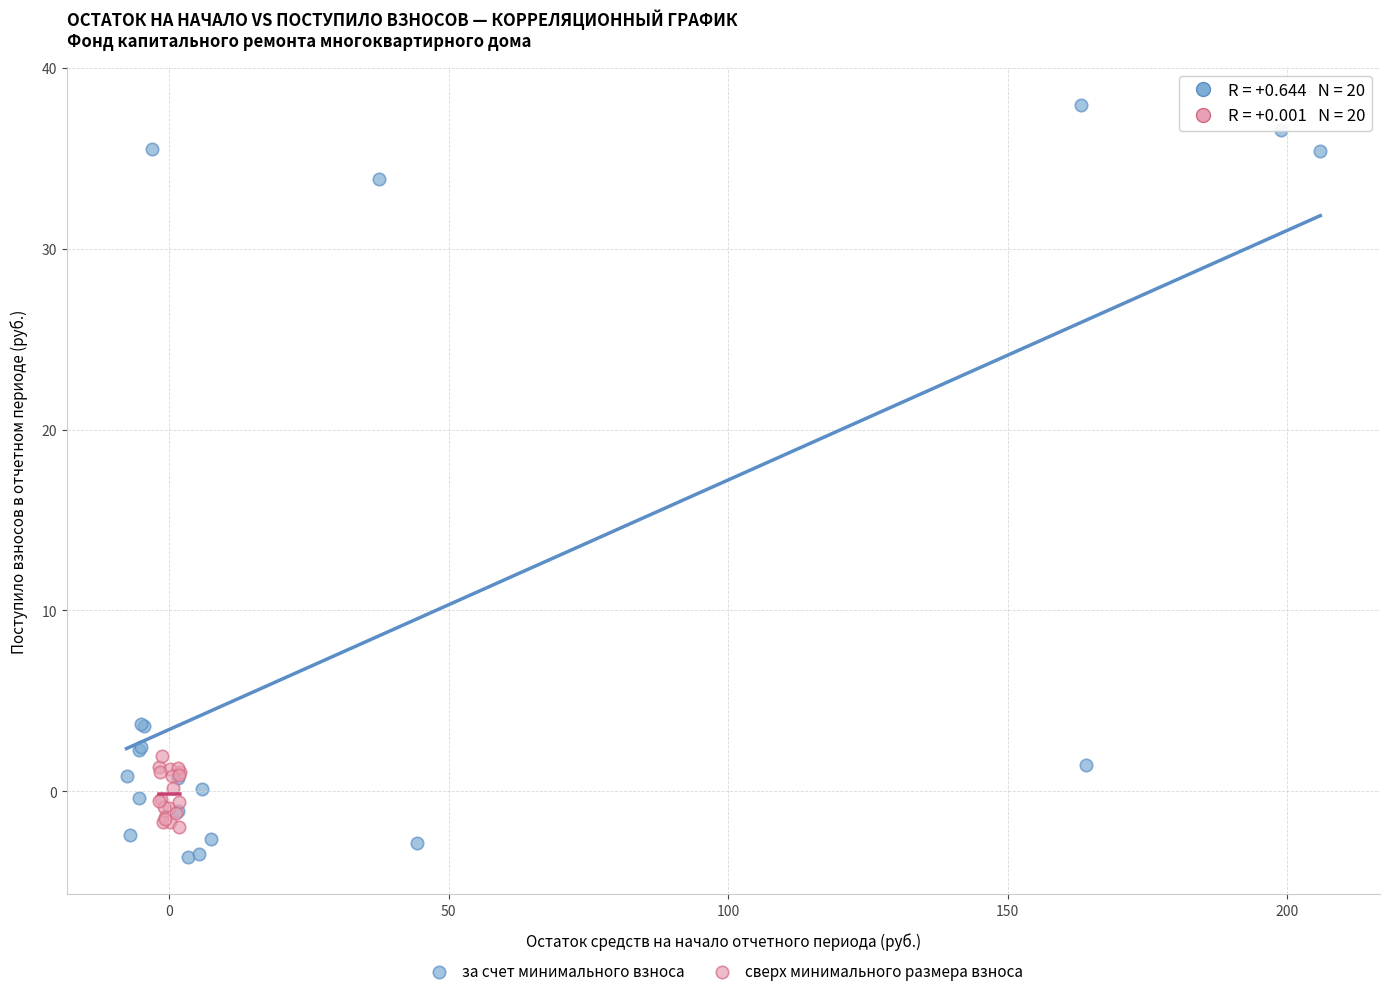

Which series reaches the maximum Y coordinate?

за счет минимального взноса